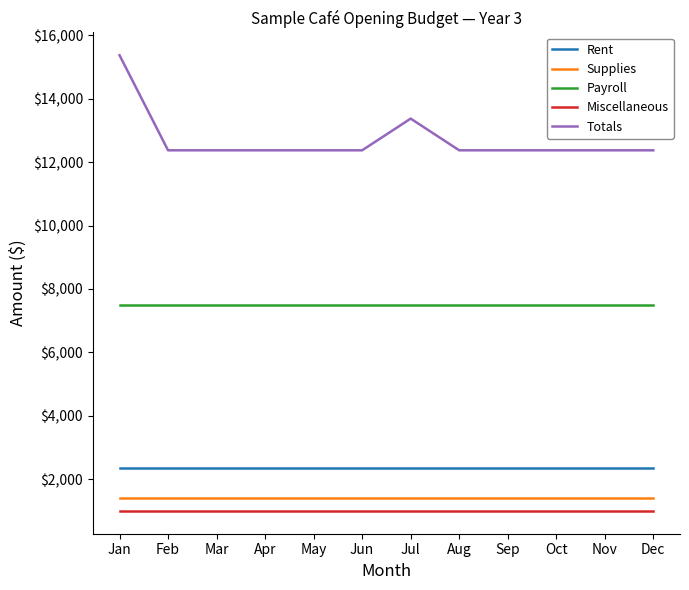

True or false: Payroll and Miscellaneous cross at least once.

False